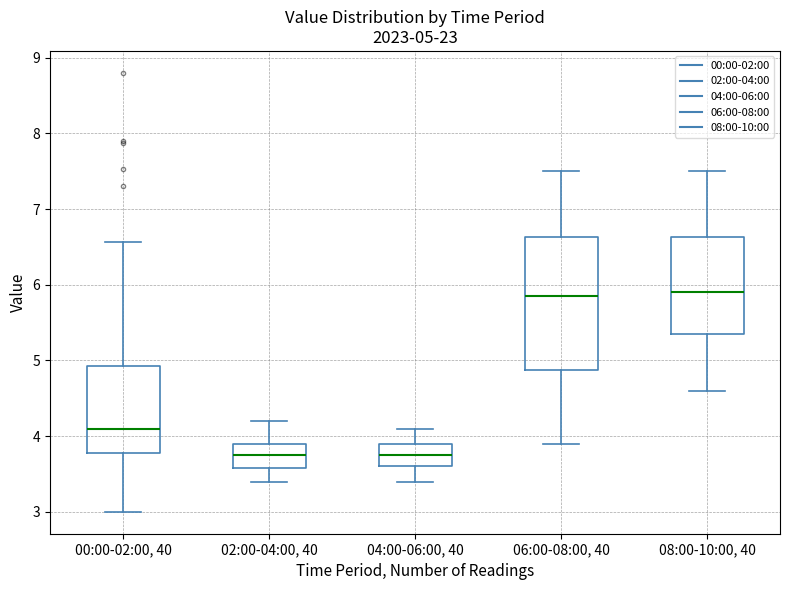

Which box is the tallest, from its lower edge to its upper edge?

06:00-08:00, 40